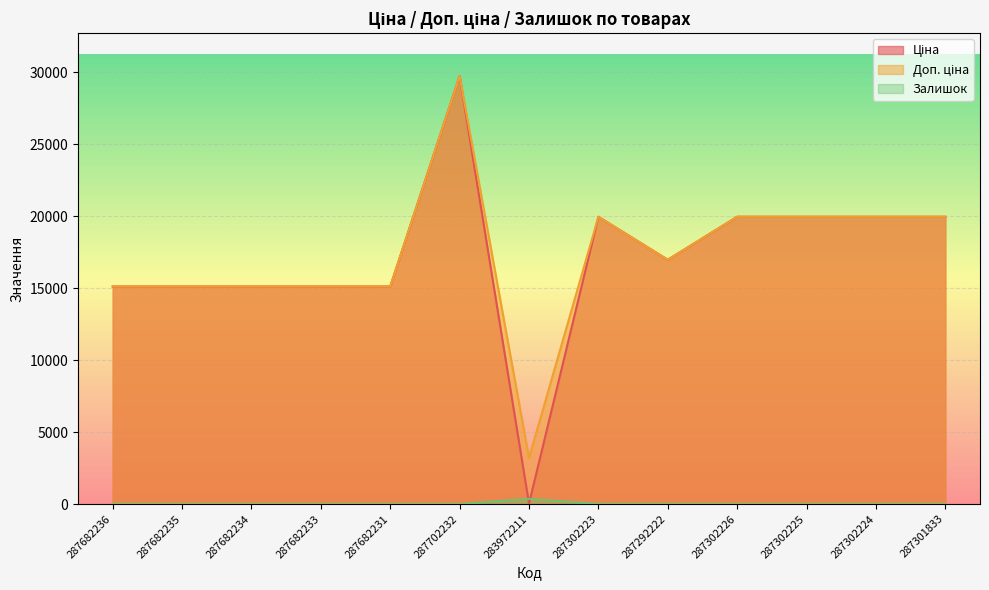

Rank the categories by Доп. ціна value from lowest to highest.

283972211, 287682236, 287682235, 287682234, 287682233, 287682231, 287292222, 287302223, 287302226, 287302225, 287302224, 287301833, 287702232